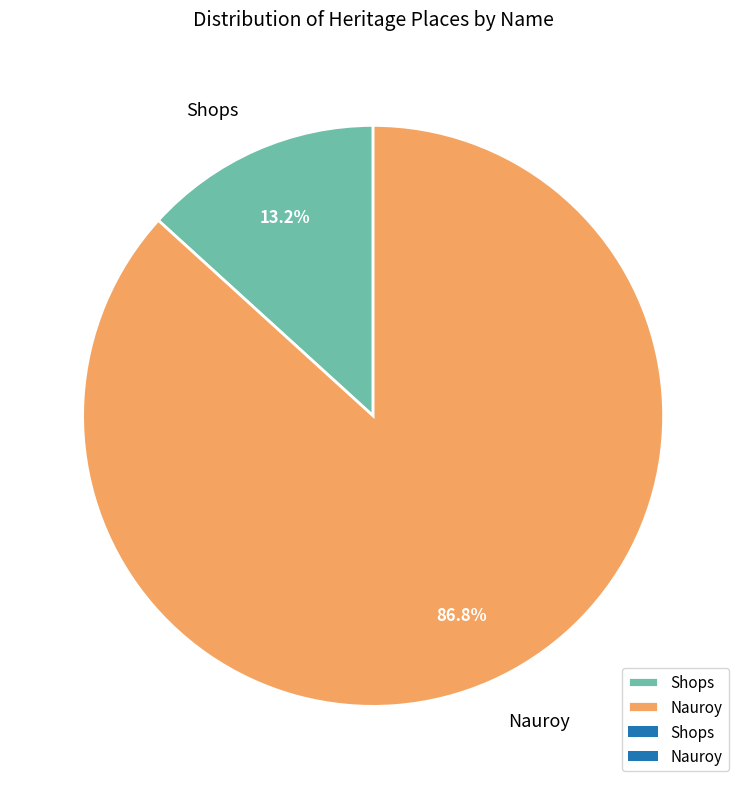

The Shops slice represents 13% of the pie. True or false?

True